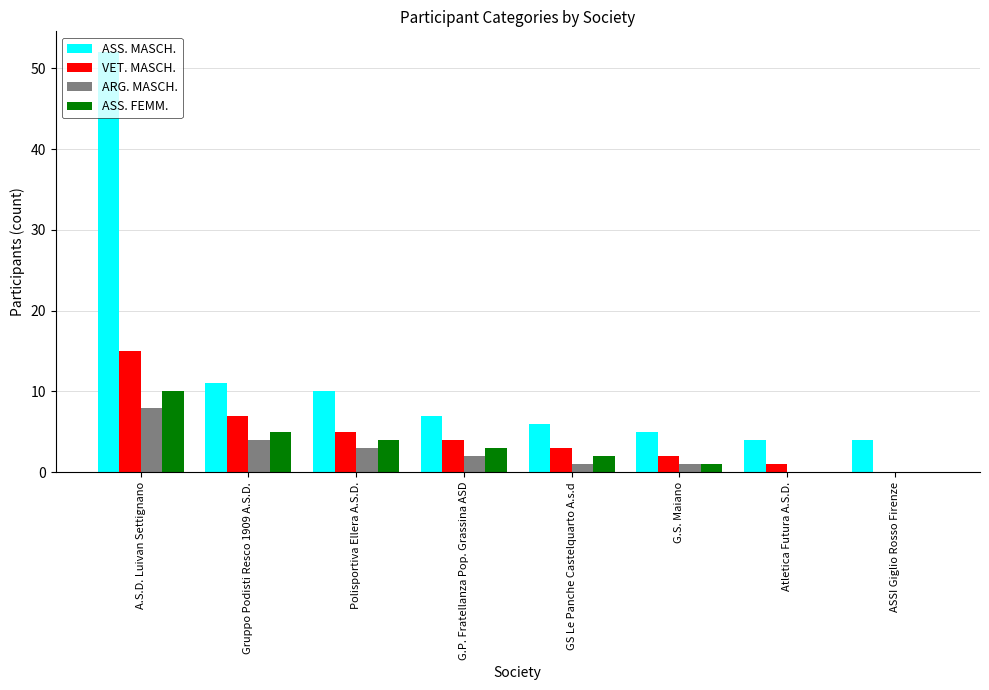

Between A.S.D. Luivan Settignano and ASSI Giglio Rosso Firenze, which series saw the biggest shift?

ASS. MASCH.